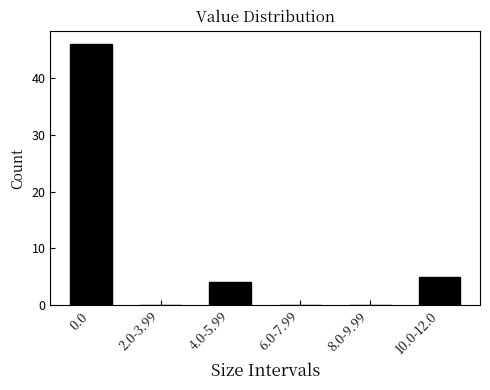

Reading left to right, list all the values displayed in this chart.

0.0=46	2.0-3.99=0	4.0-5.99=4	6.0-7.99=0	8.0-9.99=0	10.0-12.0=5